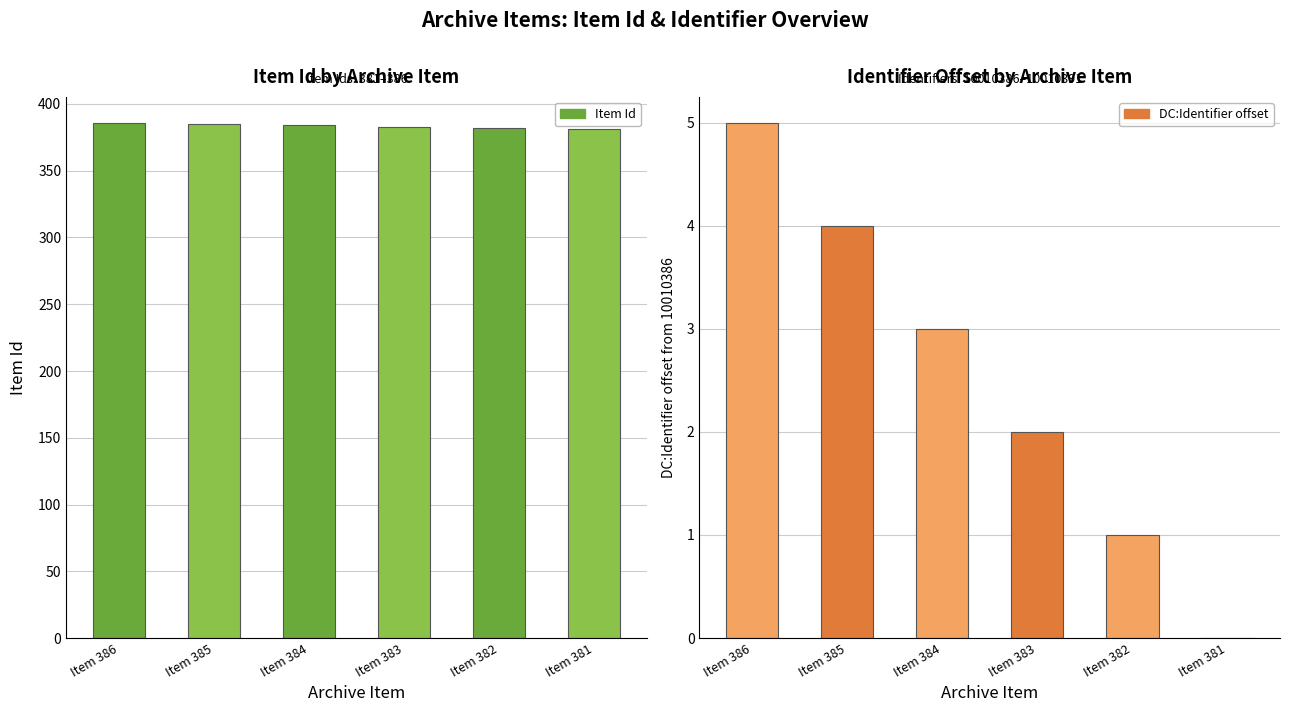

Count the number of data series in this chart.

2